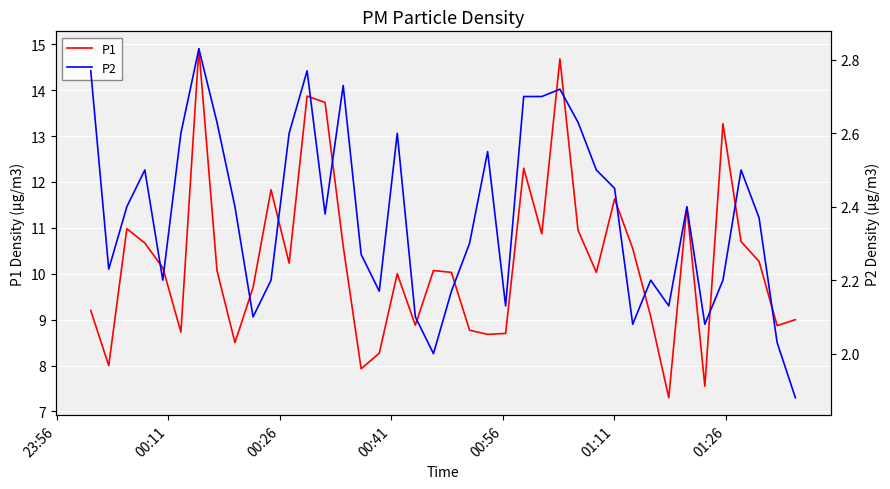

Does the chart display data point markers on the line(s)?

No